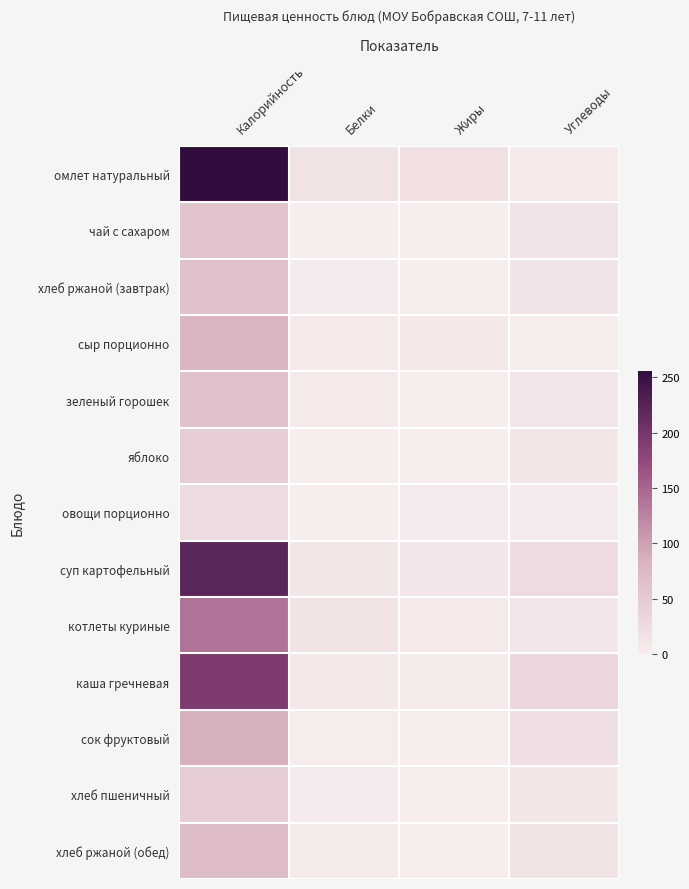

Reading right to left, list all the values displayed in this chart.

омлет натуральный: Углеводы=5	Жиры=19	Белки=16	Калорийность=256
чай с сахаром: Углеводы=15	Жиры=0	Белки=0	Калорийность=61
хлеб ржаной (завтрак): Углеводы=13	Жиры=0	Белки=2	Калорийность=63
сыр порционно: Углеводы=0	Жиры=7	Белки=5	Калорийность=80
зеленый горошек: Углеводы=11	Жиры=0	Белки=5	Калорийность=63
яблоко: Углеводы=10	Жиры=0	Белки=0	Калорийность=47
овощи порционно: Углеводы=2	Жиры=2	Белки=0	Калорийность=26
суп картофельный: Углеводы=25	Жиры=9	Белки=10	Калорийность=221
котлеты куриные: Углеводы=9	Жиры=5	Белки=14	Калорийность=138
каша гречневая: Углеводы=32	Жиры=4	Белки=7	Калорийность=193
сок фруктовый: Углеводы=20	Жиры=0	Белки=1	Калорийность=87
хлеб пшеничный: Углеводы=10	Жиры=0	Белки=2	Калорийность=47
хлеб ржаной (обед): Углеводы=14	Жиры=0	Белки=3	Калорийность=70